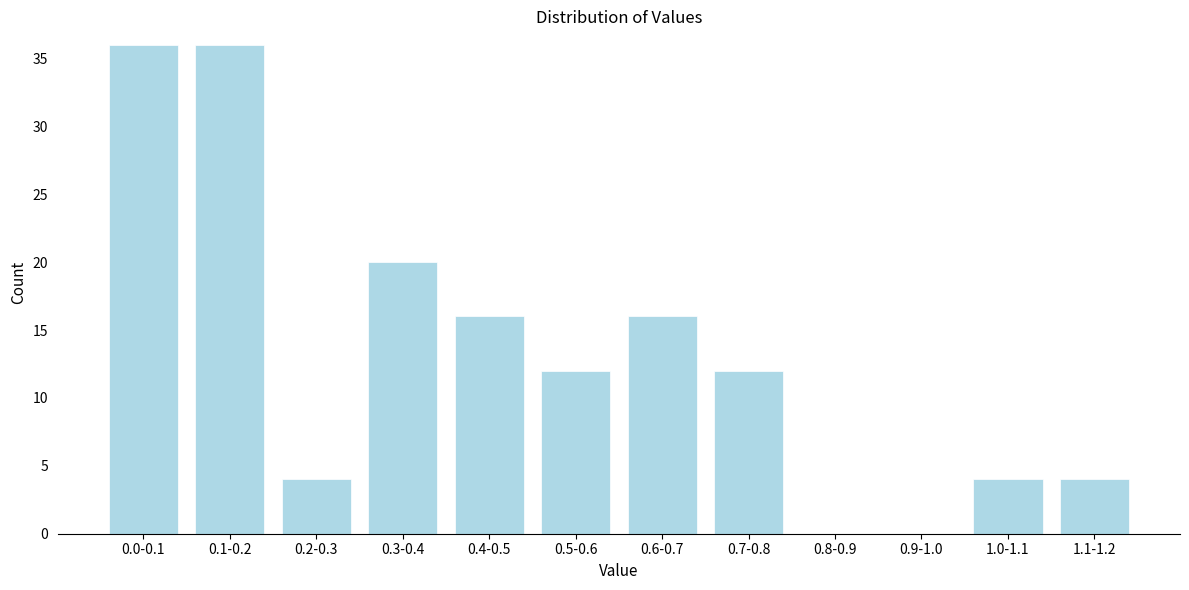

Reading right to left, list all the values displayed in this chart.

1.1-1.2=4	1.0-1.1=4	0.9-1.0=0	0.8-0.9=0	0.7-0.8=12	0.6-0.7=16	0.5-0.6=12	0.4-0.5=16	0.3-0.4=20	0.2-0.3=4	0.1-0.2=36	0.0-0.1=36